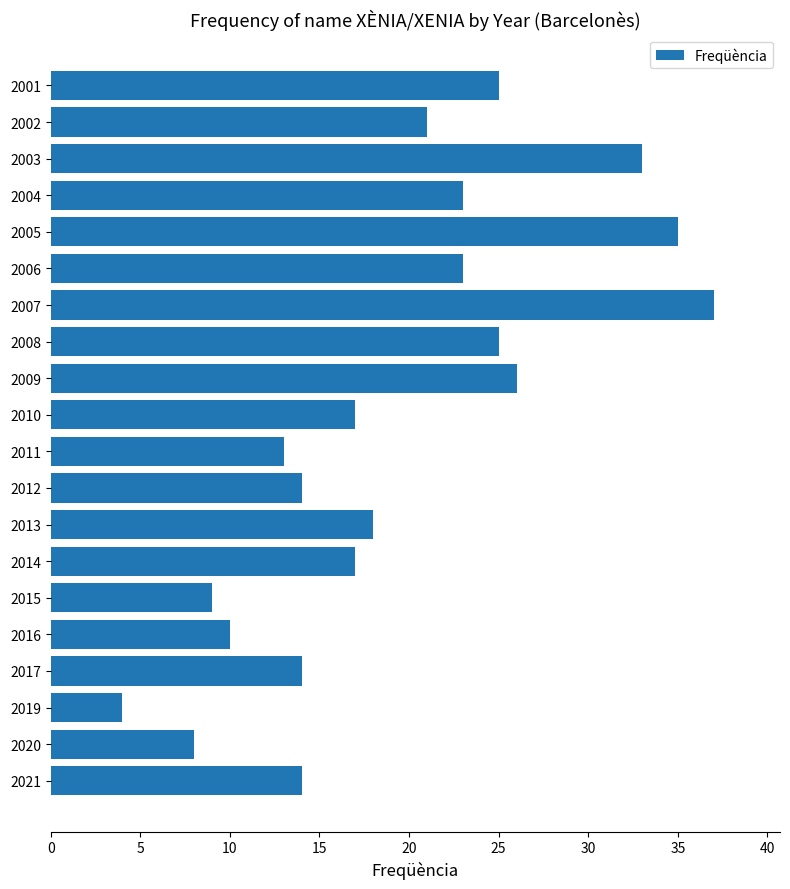

Where is the data nearest to the value 20?

2002